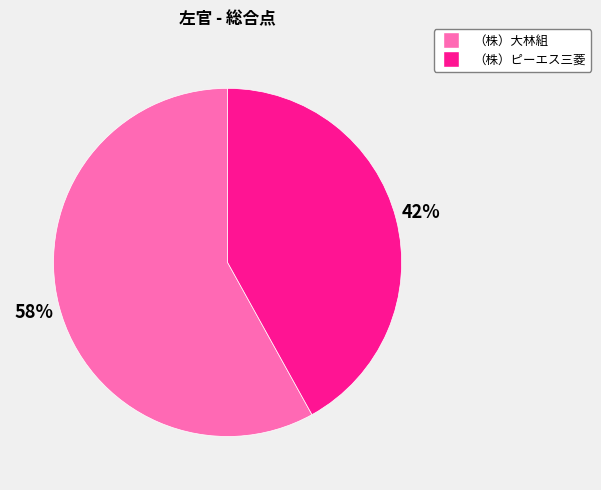

Is the sum of （株）ピーエス三菱 and （株）大林組 greater than half?

Yes